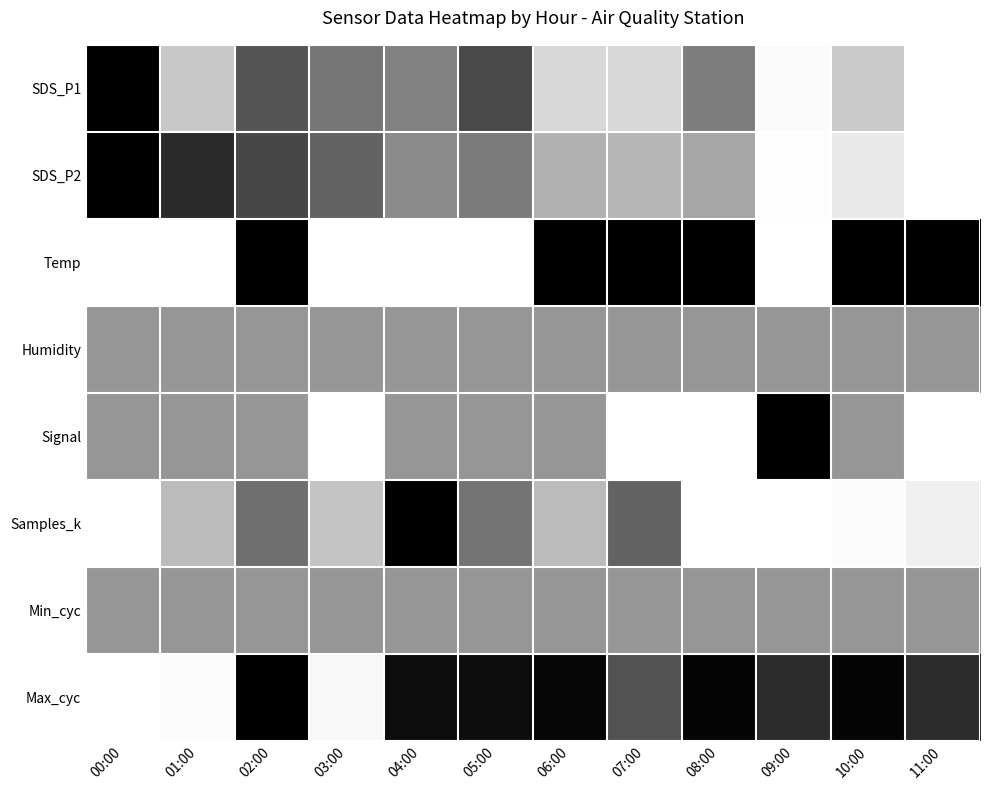

At which category does the chart reach its minimum across all series?

00:00